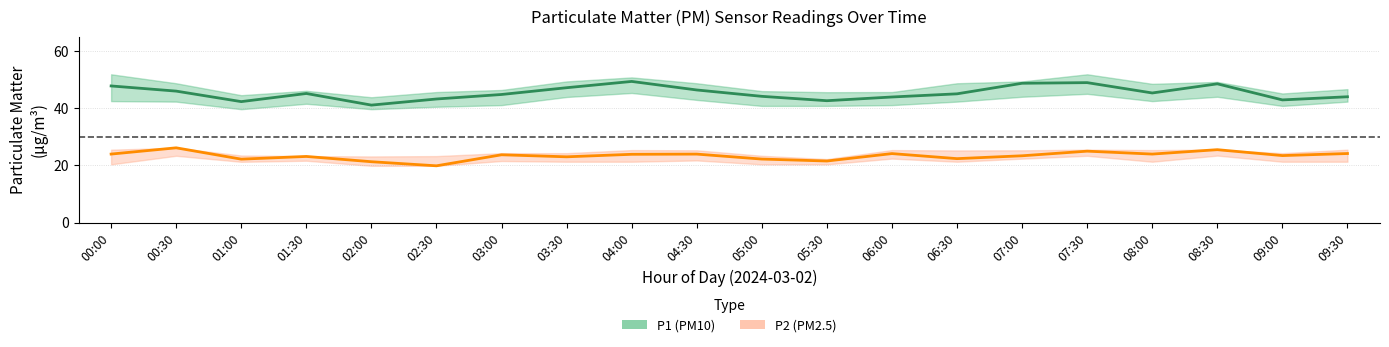

Reading left to right, what are all the values shown in this chart?

P1 (PM10): 00:00=47.8	00:30=46.0	01:00=42.4	01:30=45.2	02:00=41.1	02:30=43.3	03:00=44.9	03:30=47.2	04:00=49.4	04:30=46.4	05:00=44.2	05:30=42.7	06:00=44.0	06:30=45.1	07:00=48.8	07:30=49.0	08:00=45.4	08:30=48.6	09:00=43.0	09:30=44.0
P2 (PM2.5): 00:00=24.0	00:30=26.2	01:00=22.2	01:30=23.1	02:00=21.3	02:30=19.9	03:00=23.7	03:30=23.0	04:00=23.9	04:30=24.0	05:00=22.2	05:30=21.6	06:00=24.1	06:30=22.4	07:00=23.4	07:30=25.0	08:00=24.0	08:30=25.5	09:00=23.4	09:30=24.2